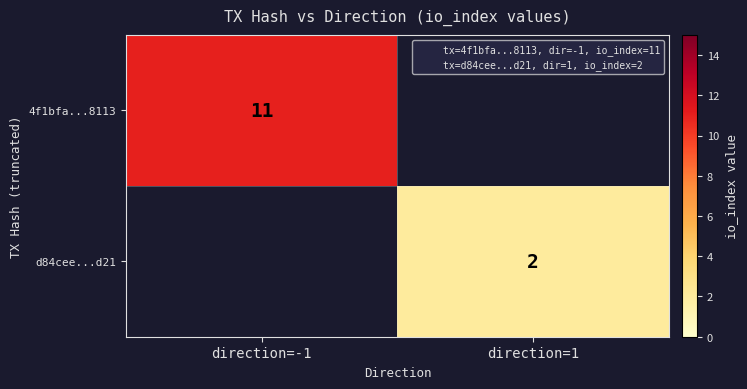

True or false: 4f1bfa...8113 has a value of 11 at direction=-1.

True